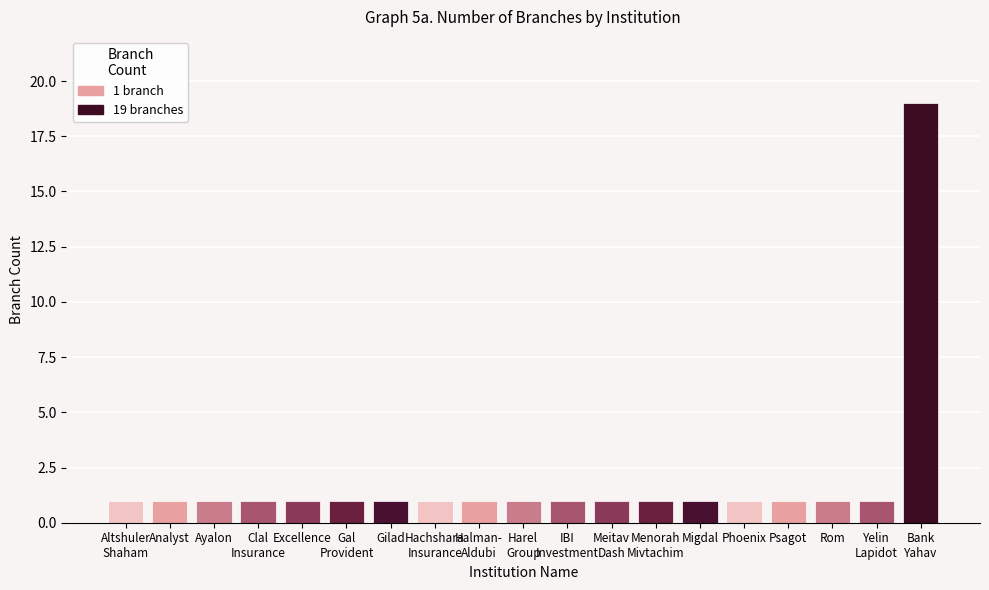

How many bars are there in total?

19